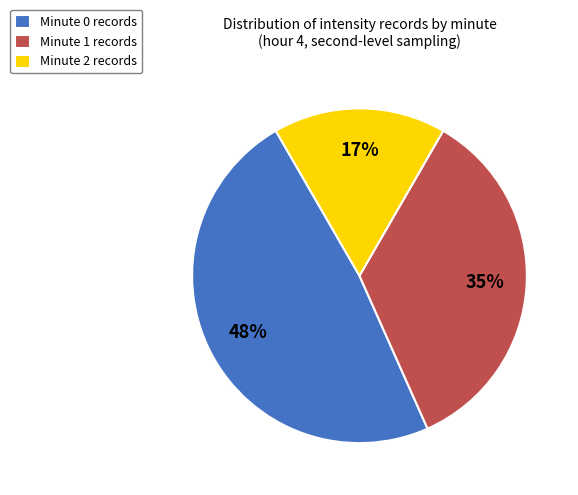

Is there any slice that represents more than half of the pie?

No